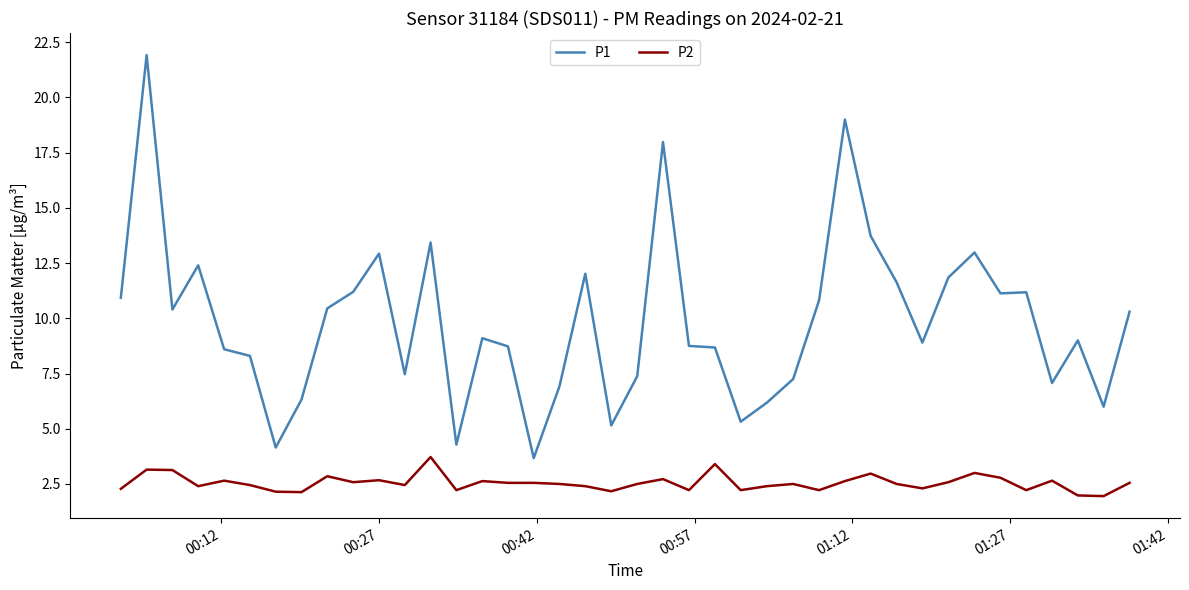

List the series in order of their peak value, lowest first.

P2, P1